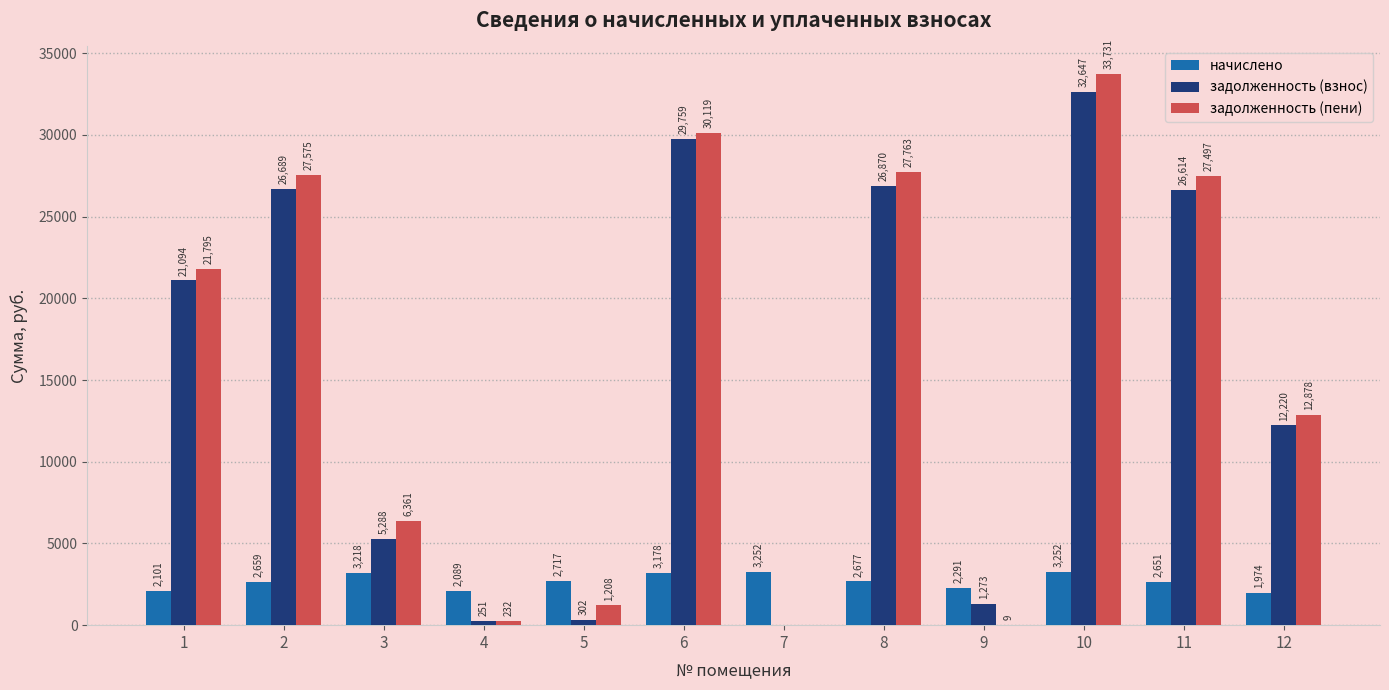

At which label is начислено closest to 2613?

11